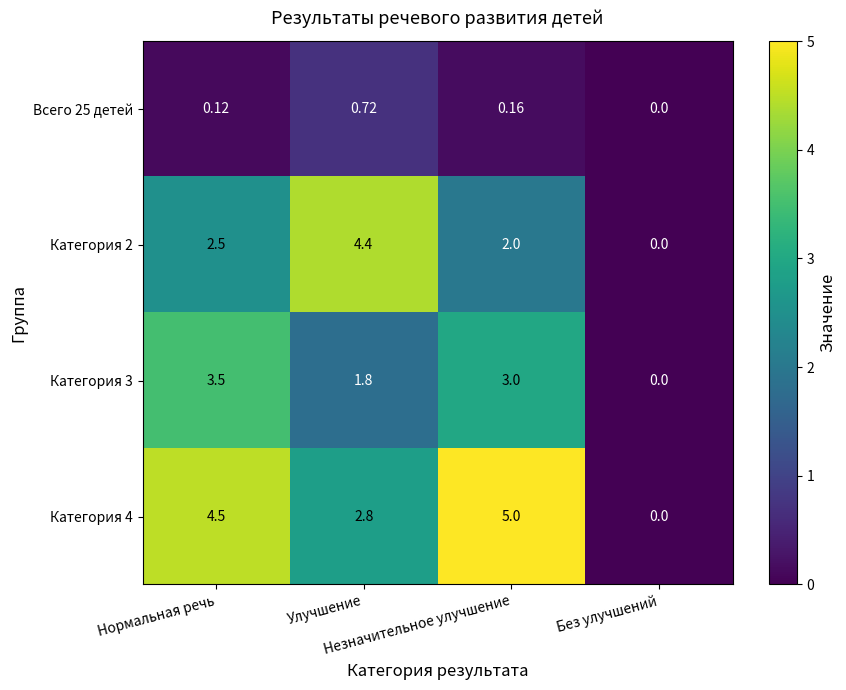

What is the difference between the second highest and minimum values in the Категория 2 series?

2.5